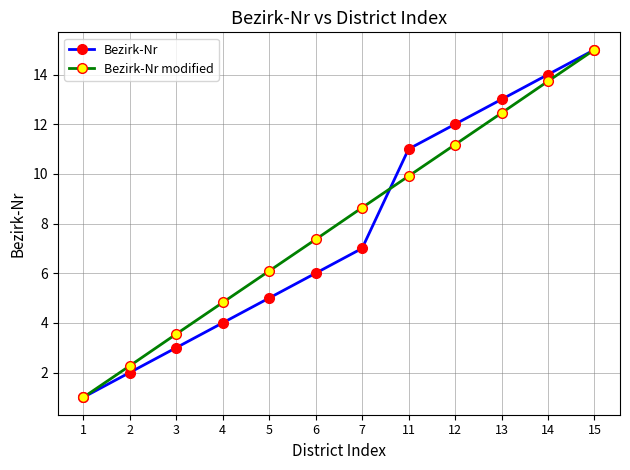

What is the spread (max minus min) of values at 4?

0.8